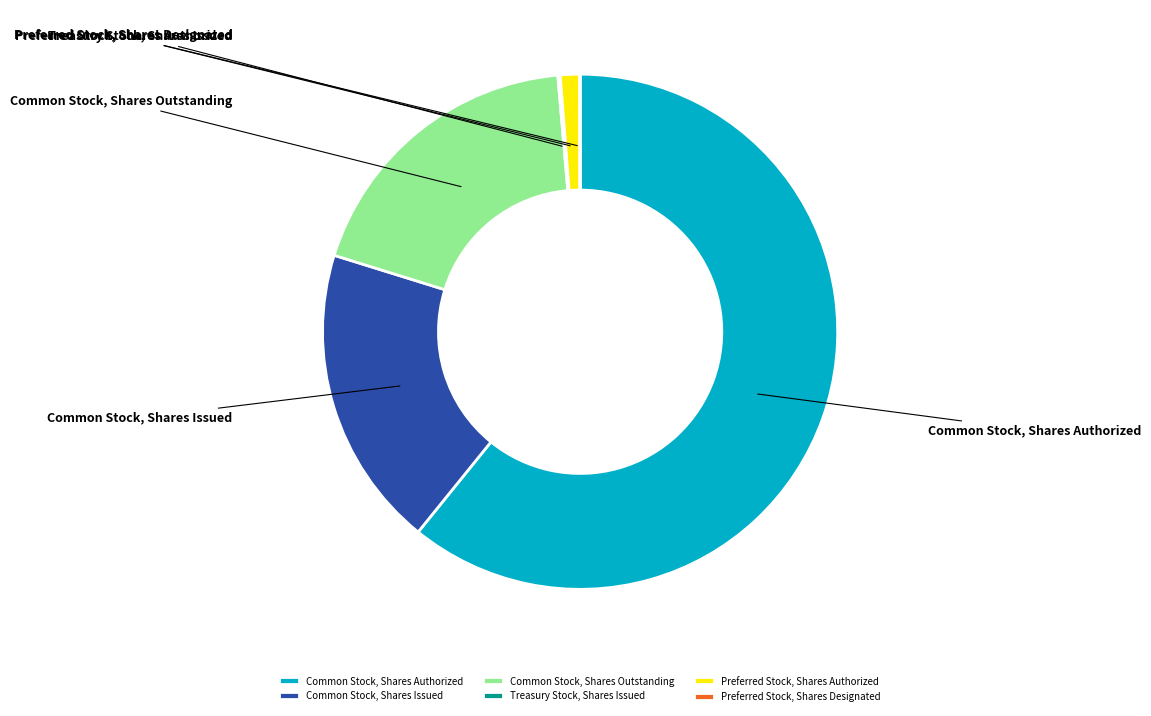

The Preferred Stock, Shares Designated slice represents 0% of the pie. True or false?

True